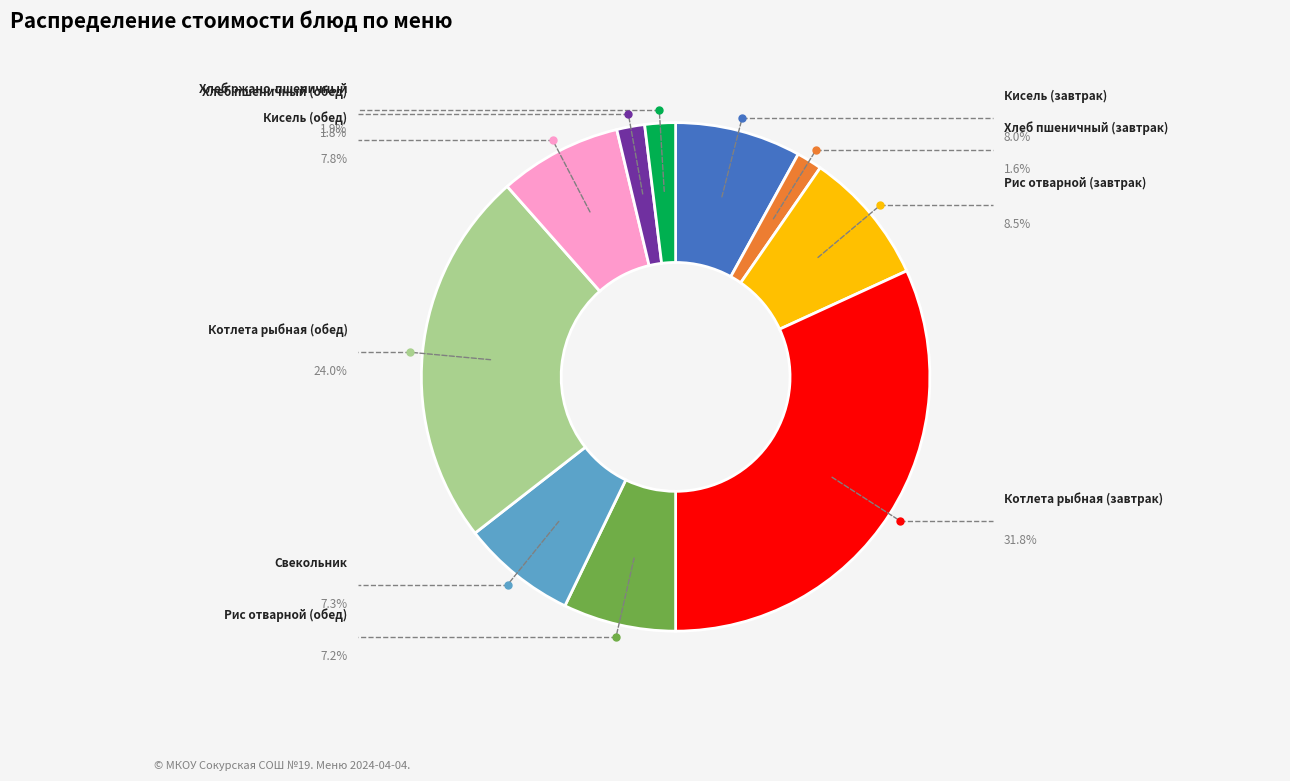

To the nearest percent, what is the difference between the largest and smallest slice percentages?

30%